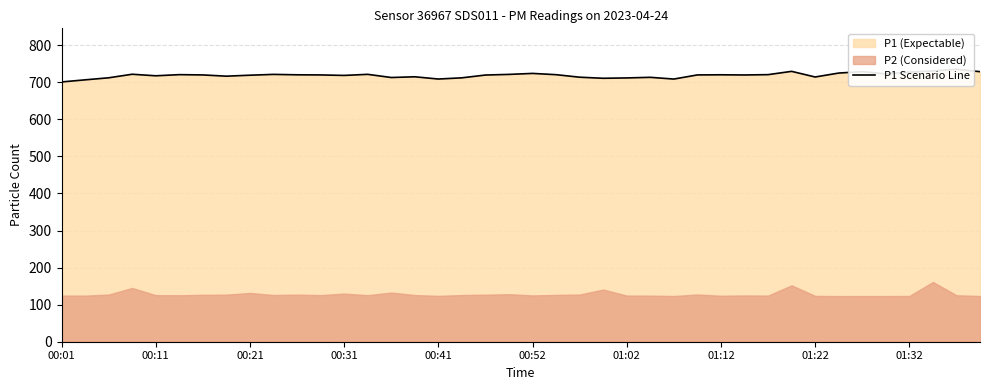

What is the change in value from 15 to 31?

+14.6